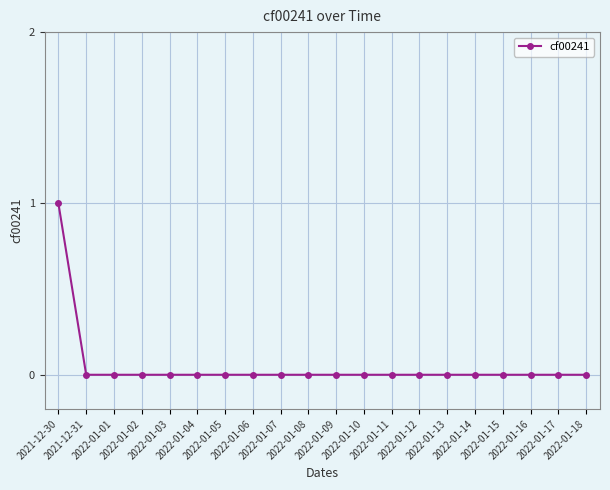

Reading left to right, extract all data points from this chart.

2021-12-30=1	2021-12-31=0	2022-01-01=0	2022-01-02=0	2022-01-03=0	2022-01-04=0	2022-01-05=0	2022-01-06=0	2022-01-07=0	2022-01-08=0	2022-01-09=0	2022-01-10=0	2022-01-11=0	2022-01-12=0	2022-01-13=0	2022-01-14=0	2022-01-15=0	2022-01-16=0	2022-01-17=0	2022-01-18=0